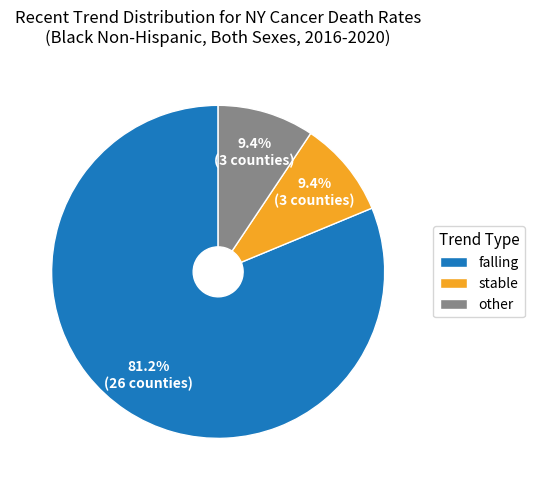

Does any single category account for the majority?

Yes